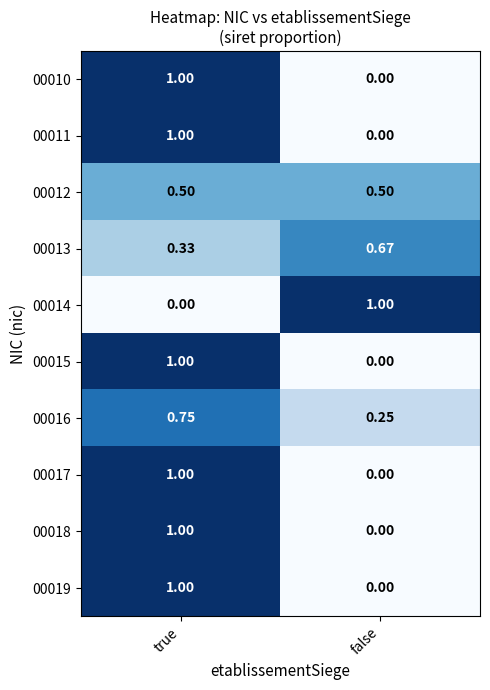

Is the value of 00013 at false greater than the value of 00017 at true?

No